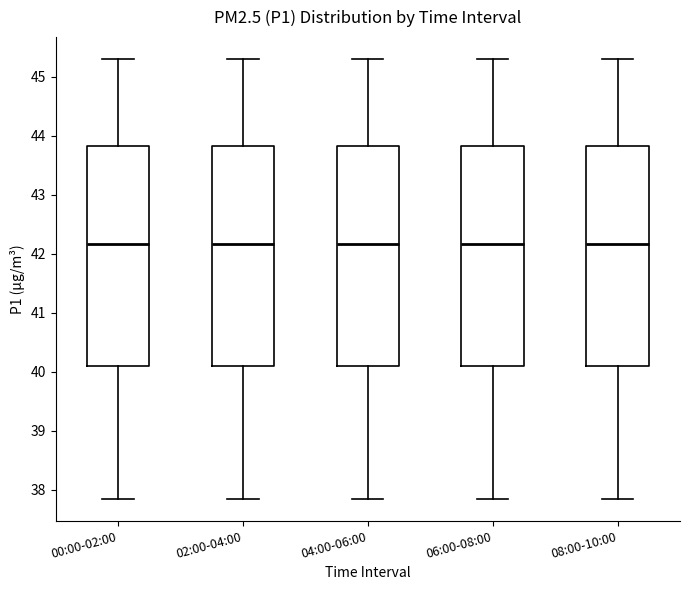

Reading left to right, read every box against the y-axis: the position of its median line, the range the box covers, and the ends of its whiskers. The values are not printed on the chart, so give them approximately, as read against the axis.

00:00-02:00: median 42.2, box 40.1 to 43.8, whiskers 37.9 to 45.3
02:00-04:00: median 42.2, box 40.1 to 43.8, whiskers 37.9 to 45.3
04:00-06:00: median 42.2, box 40.1 to 43.8, whiskers 37.9 to 45.3
06:00-08:00: median 42.2, box 40.1 to 43.8, whiskers 37.9 to 45.3
08:00-10:00: median 42.2, box 40.1 to 43.8, whiskers 37.9 to 45.3